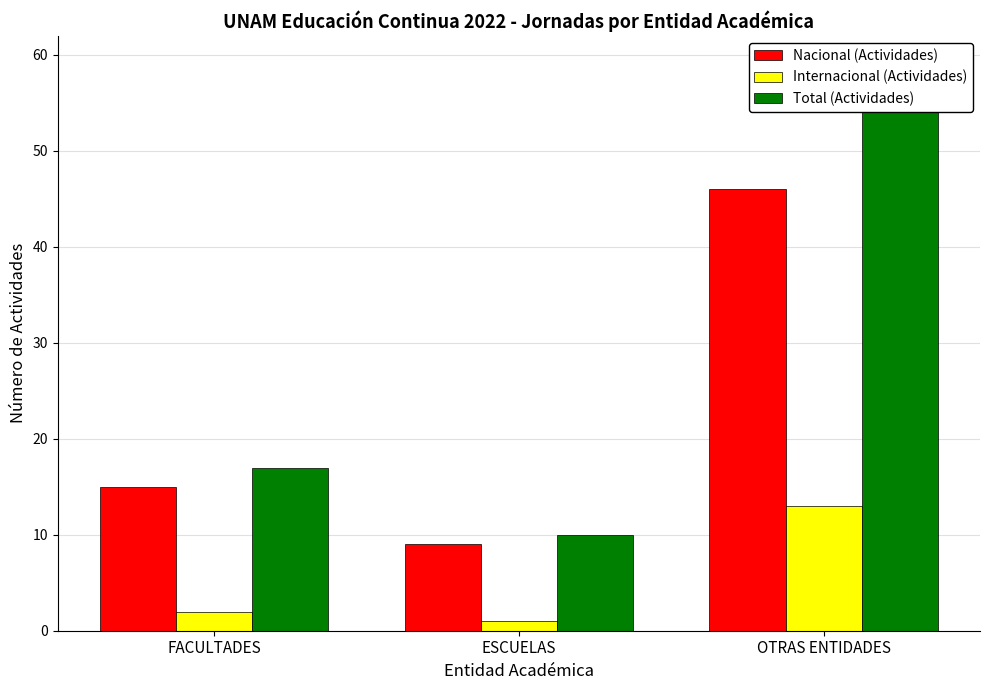

Where does the Internacional (Actividades) series first go above 2?

OTRAS ENTIDADES